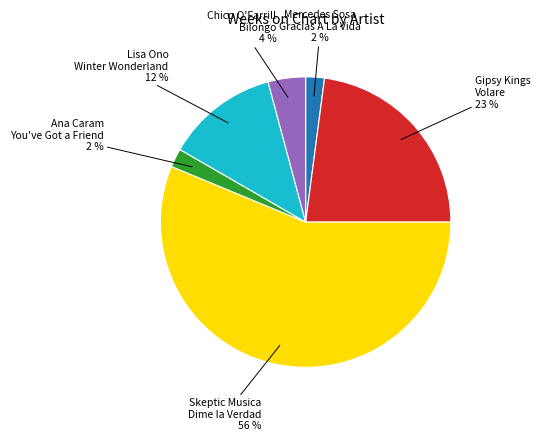

To the nearest percent, what is the average slice percentage?

17%